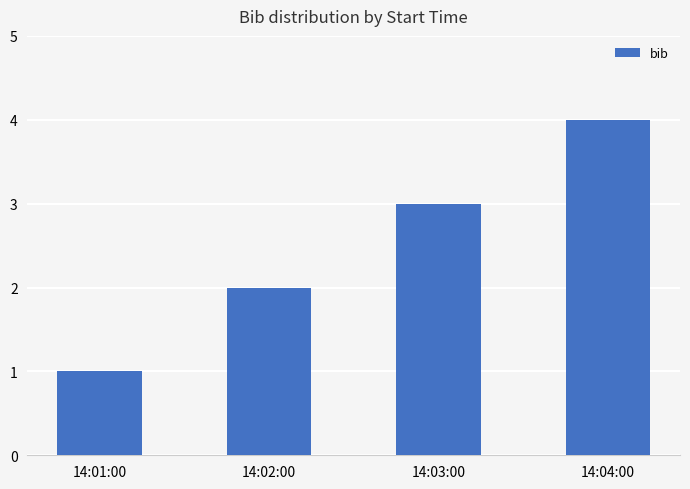

What value does the data have at 14:04:00?

4